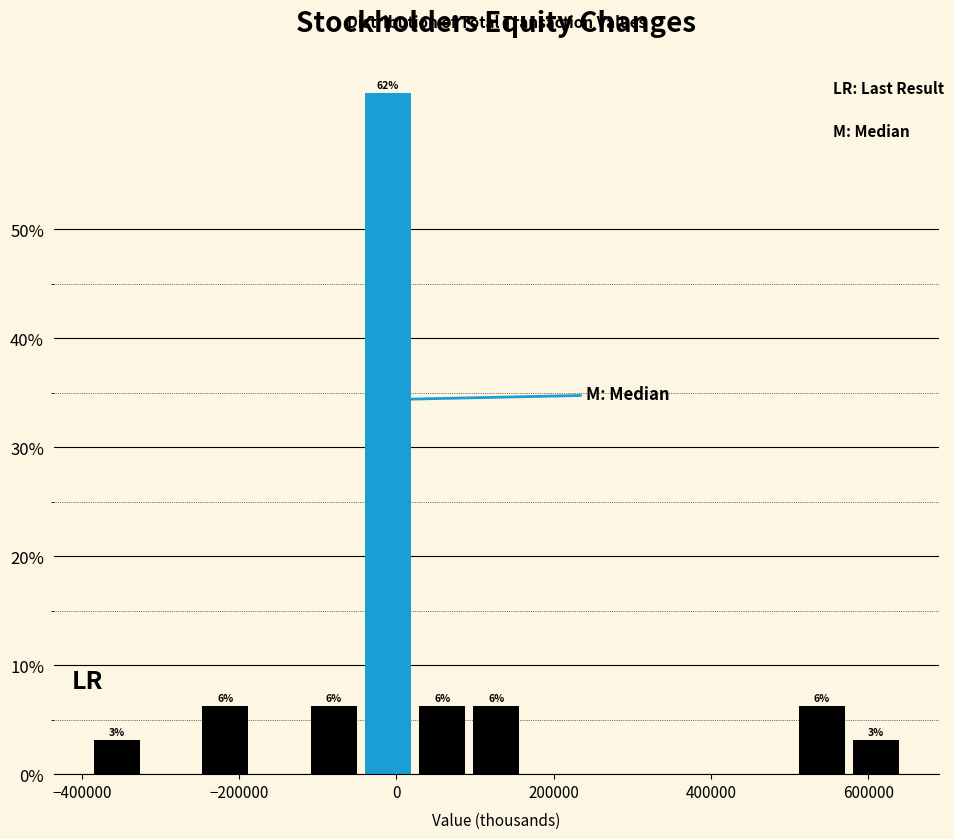

Read against the x-axis, roughly where is the centre of the tallest bar?

-20000